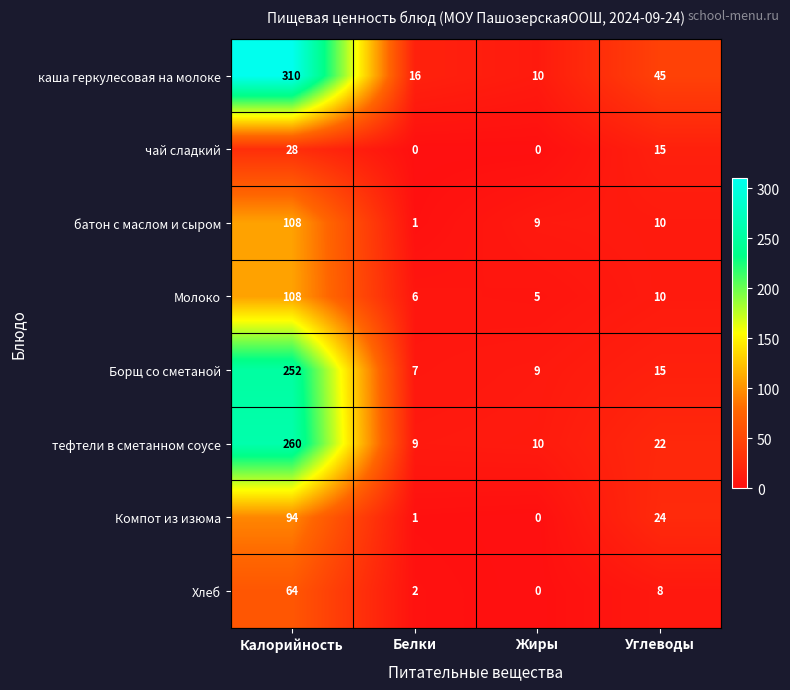

Where does the Молоко series first go above 10?

Калорийность